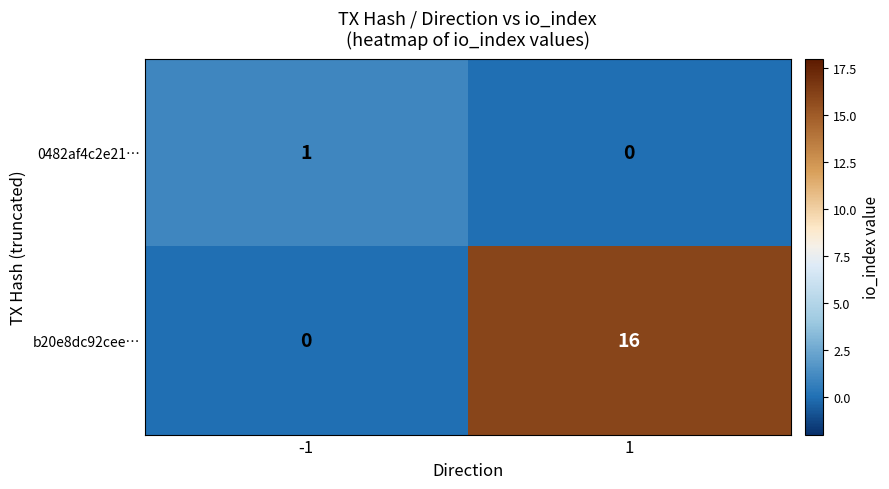

What is the difference between the b20e8dc92cee… values at 1 and -1?

16